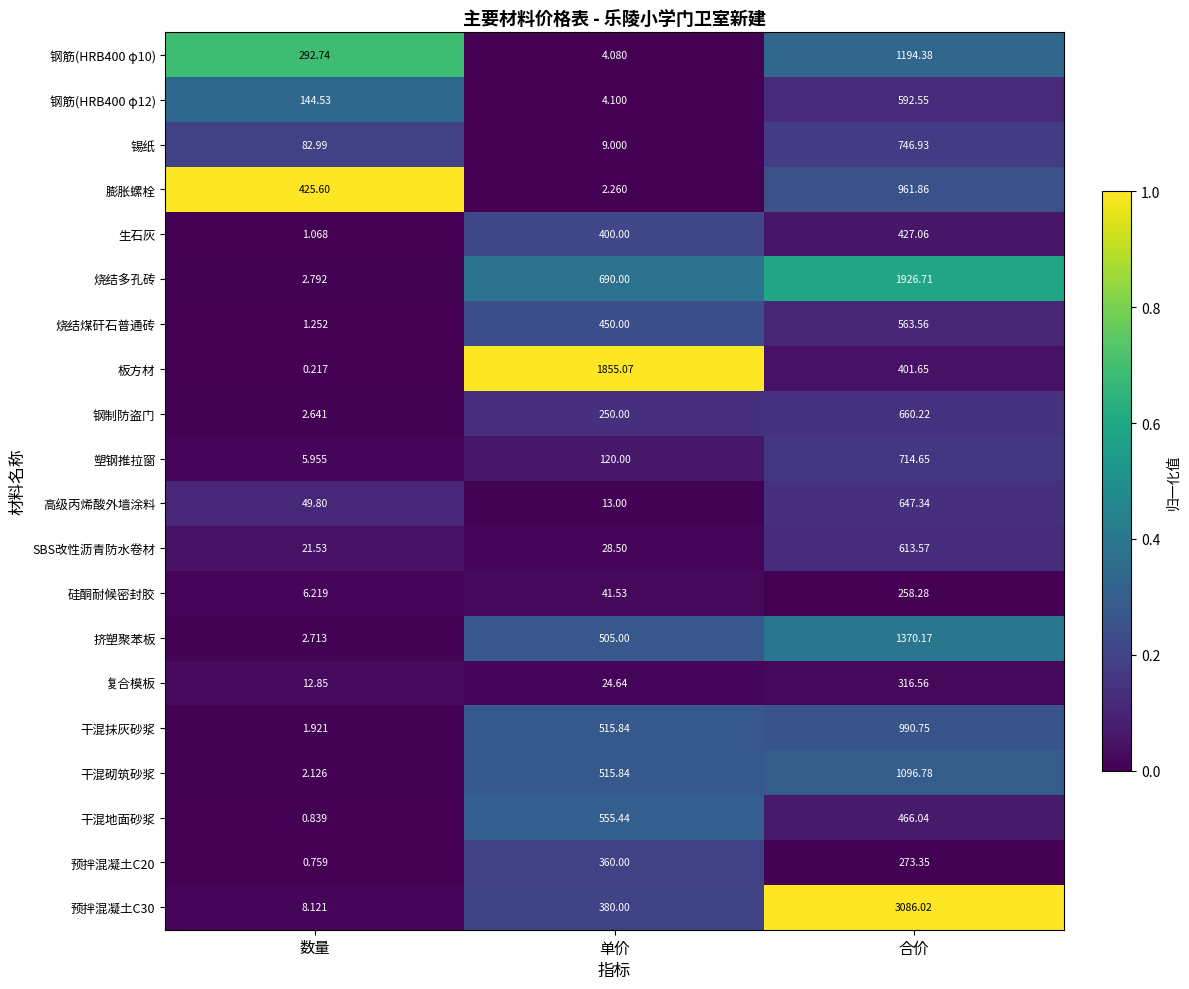

Which label corresponds to the largest value in the chart?

合价